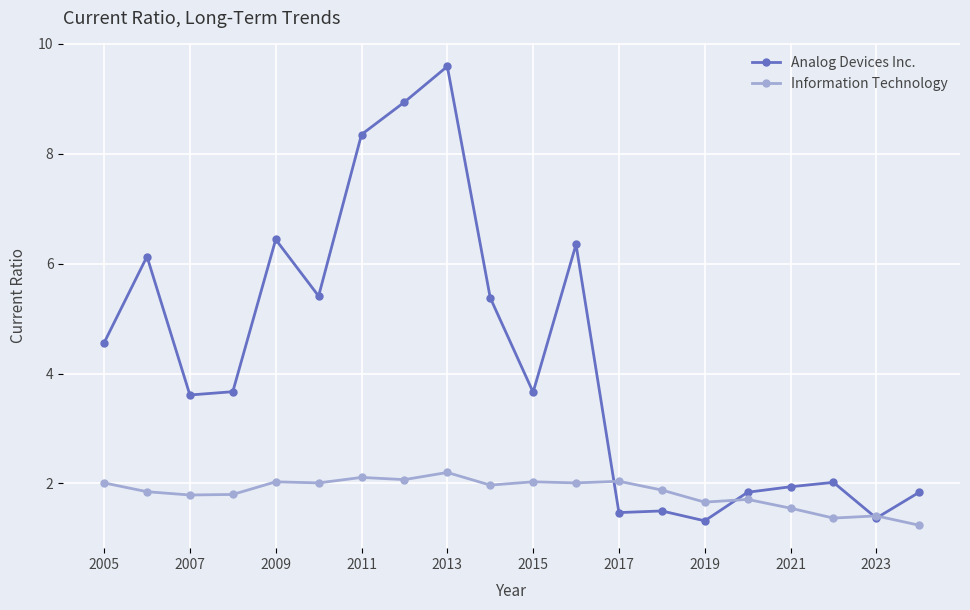

How many values in the Analog Devices Inc. series exceed 3?

12